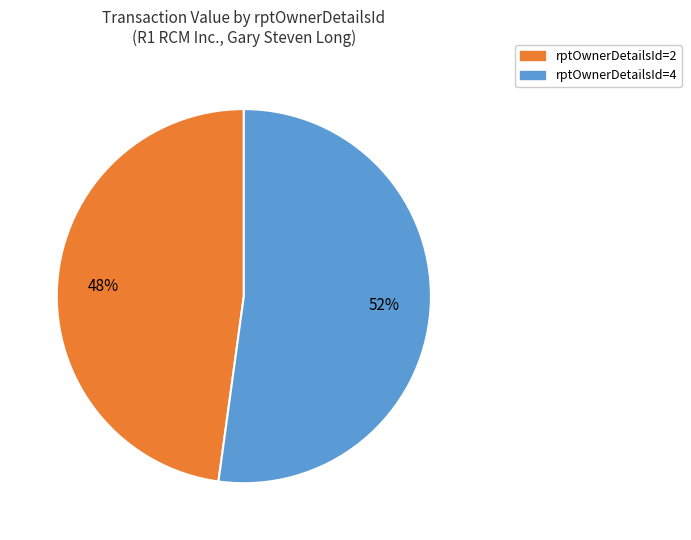

To the nearest percent, what is the average slice percentage?

50%